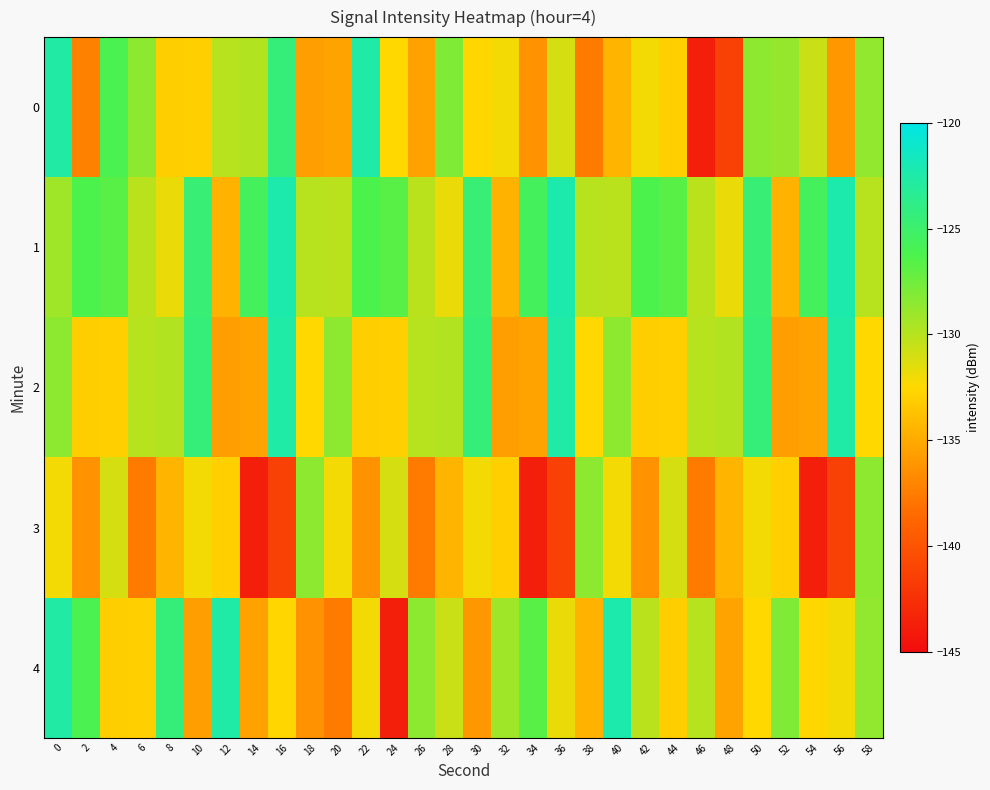

Which series has the widest spread of values?

4